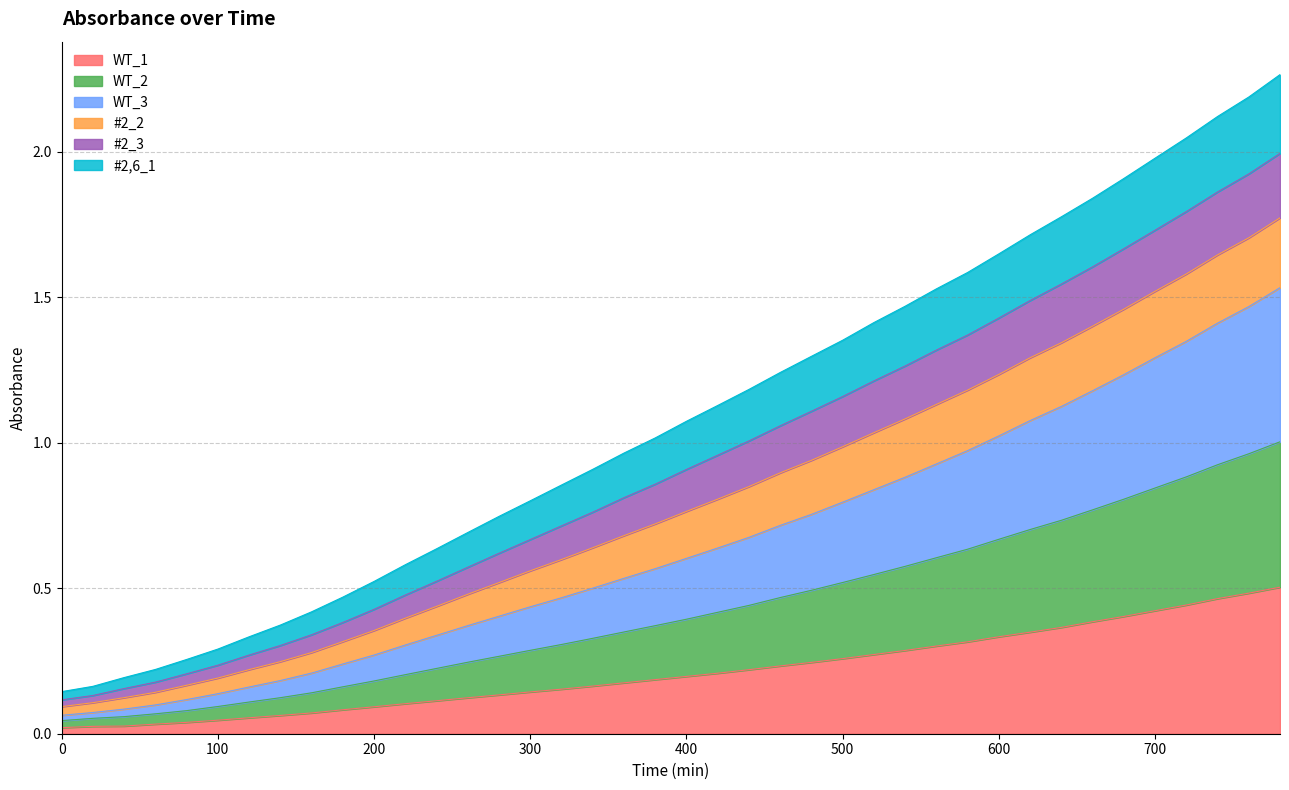

Count the number of data series in this chart.

6